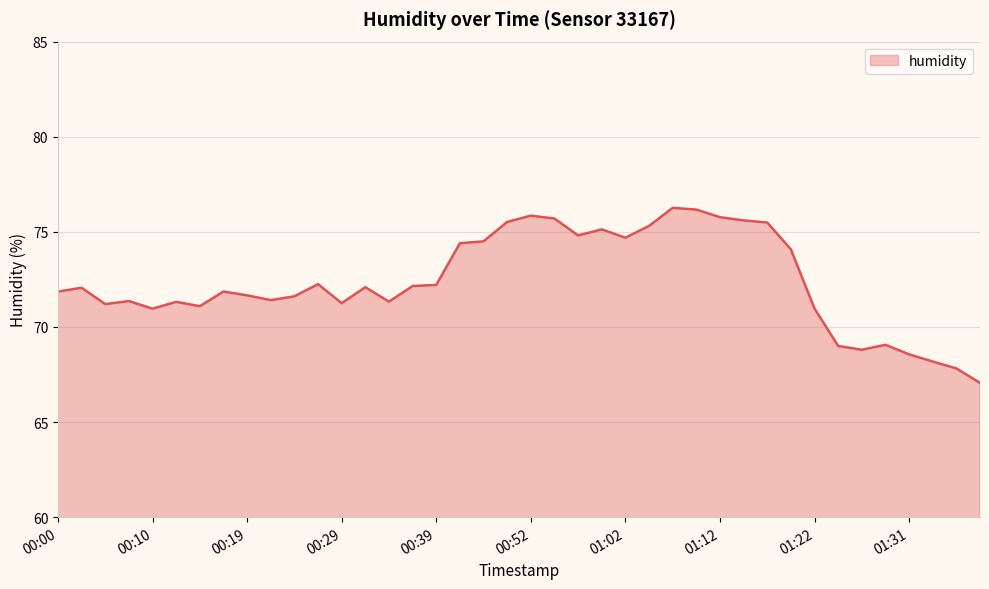

What is the difference between the maximum and minimum values?

9.2